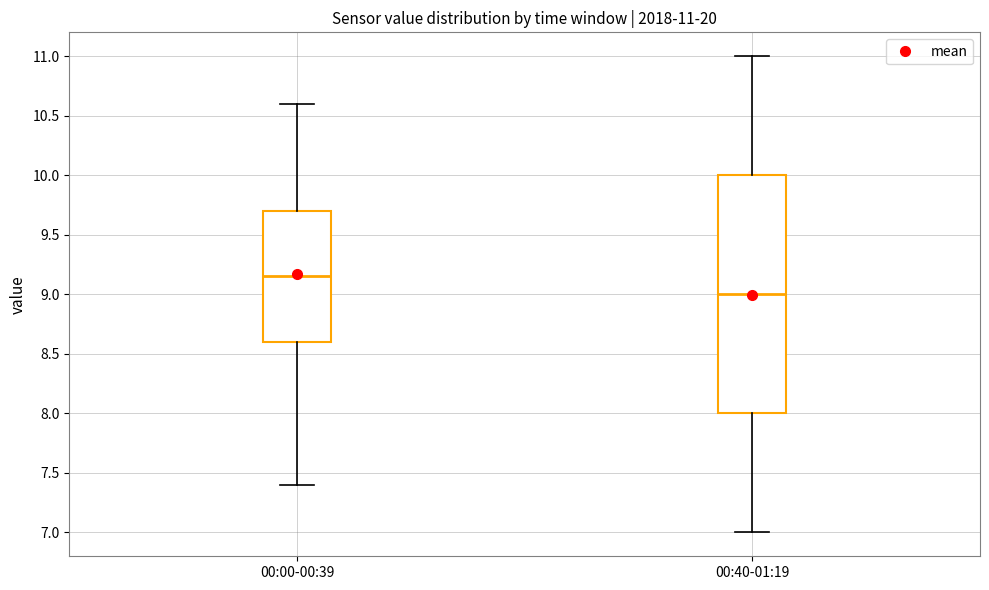

Which box's median line is the lowest?

00:40-01:19